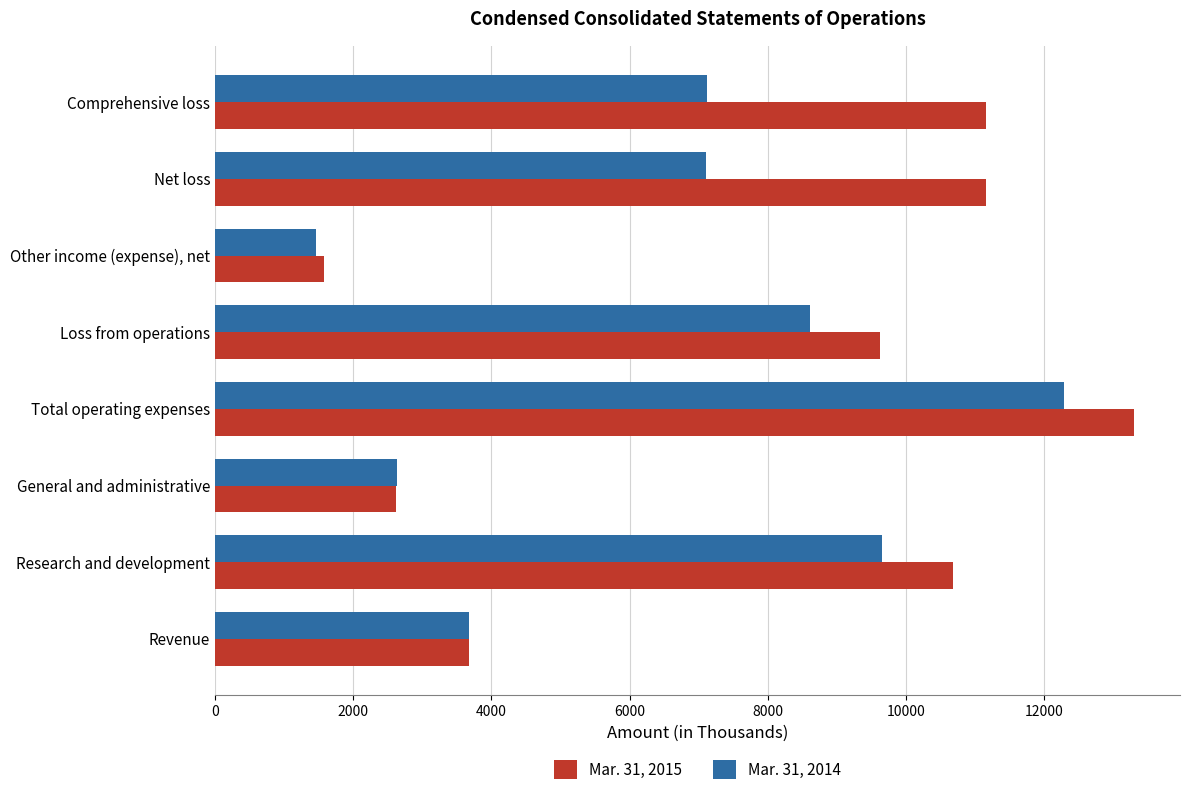

Where is Mar. 31, 2015 nearest to the value 7434?

Loss from operations